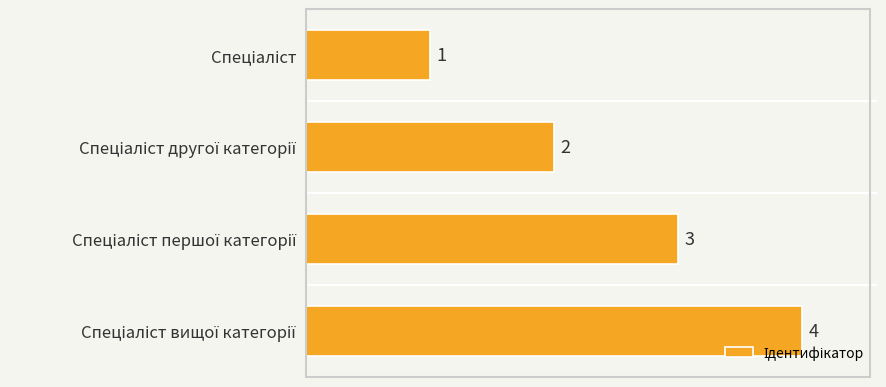

What is the difference between the maximum and minimum values?

3